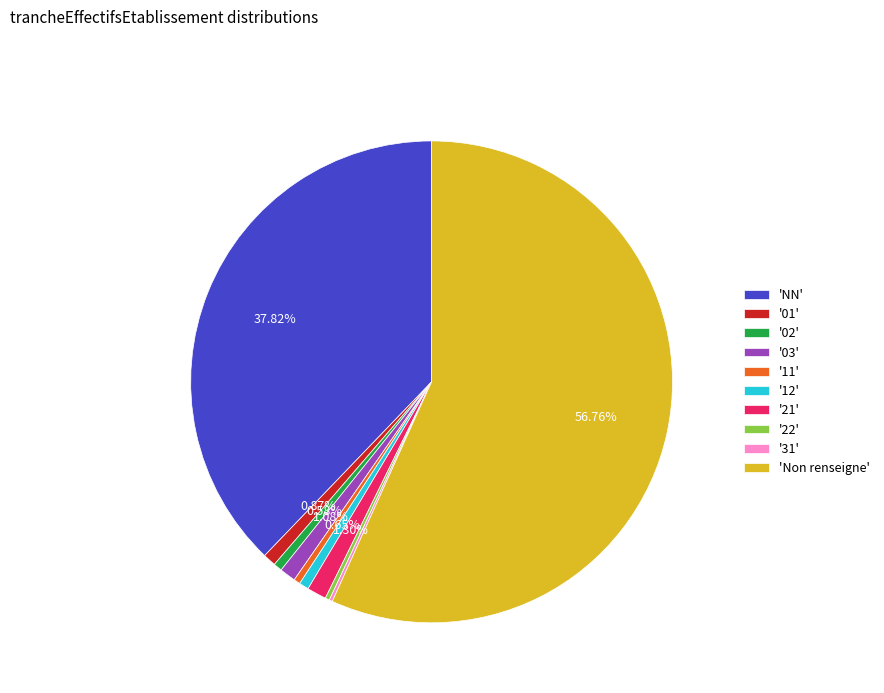

Is there any slice that represents more than half of the pie?

Yes